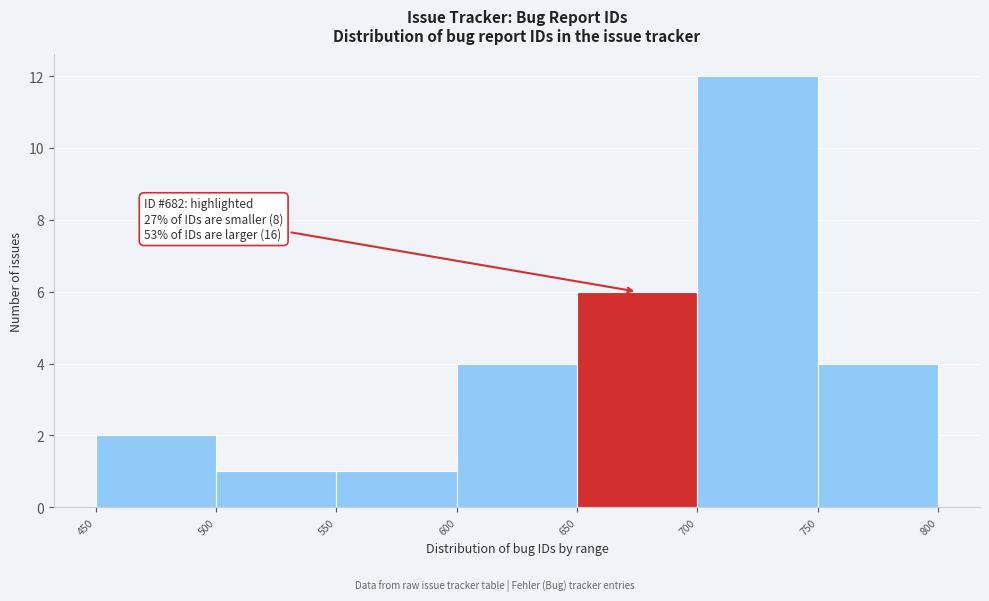

Which range on the x-axis has the tallest bar?

700 to 750